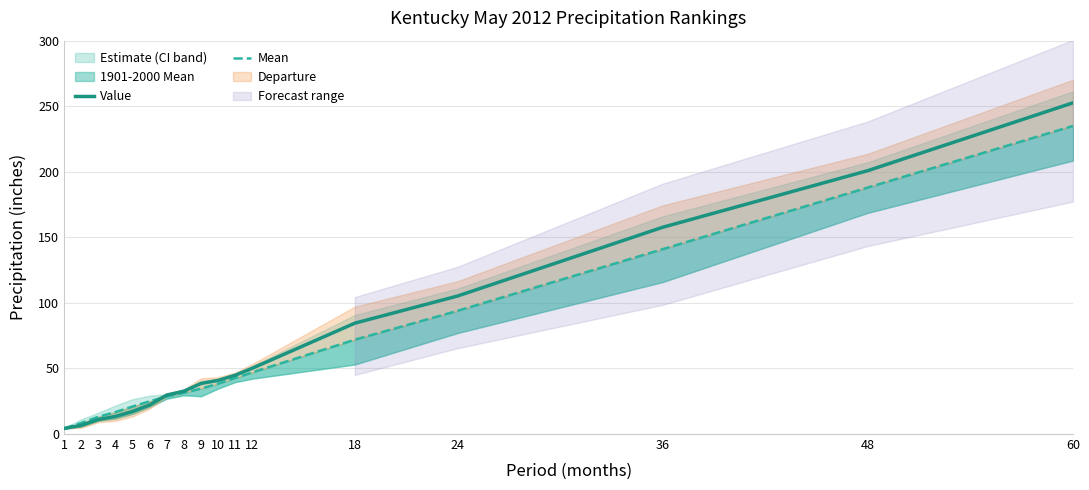

What is the spread (max minus min) of values at 5?

3.8